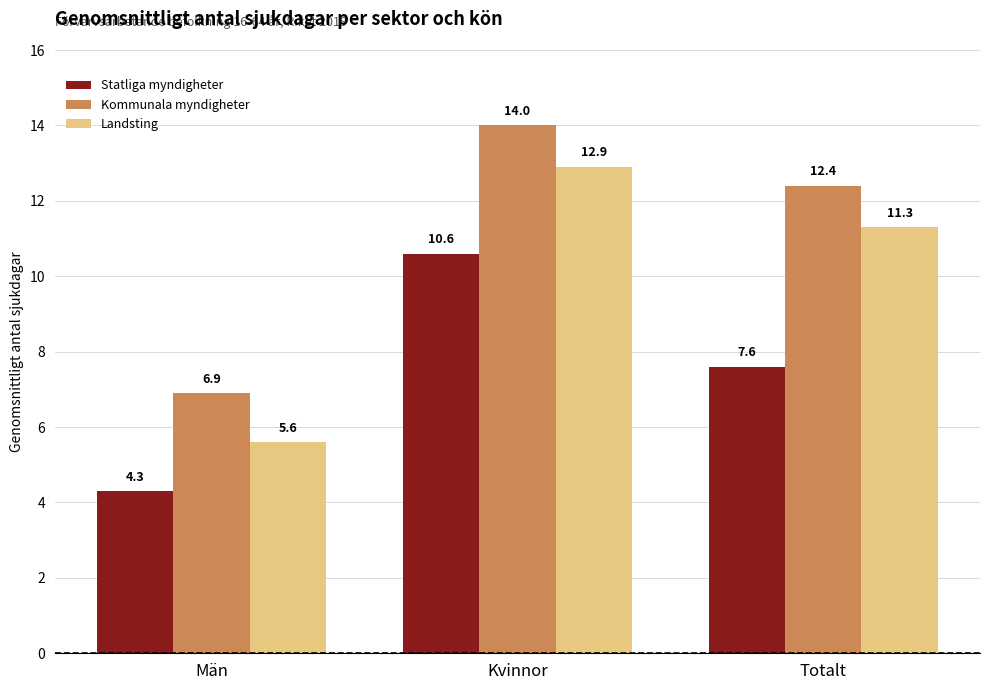

Between Män and Kvinnor, which series saw the biggest shift?

Landsting